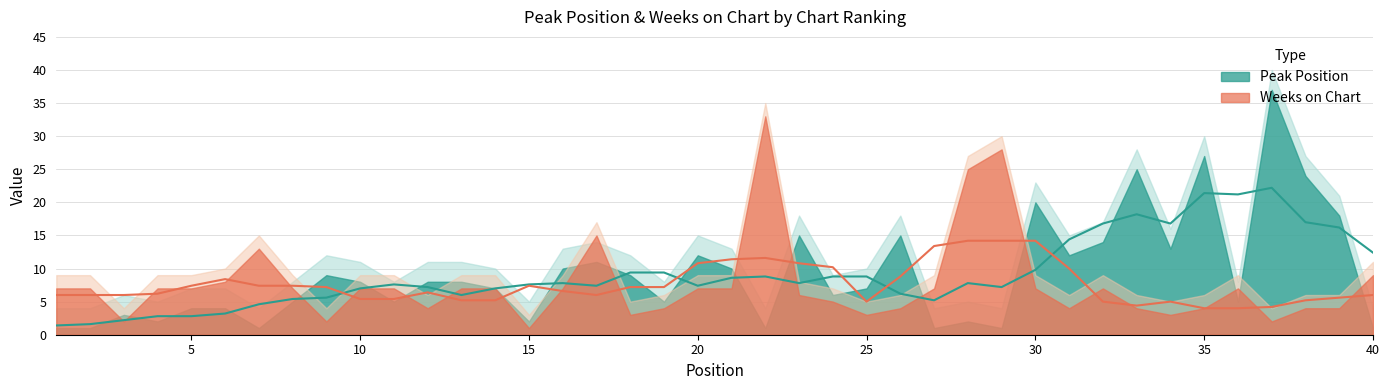

What is the smallest value displayed?

1